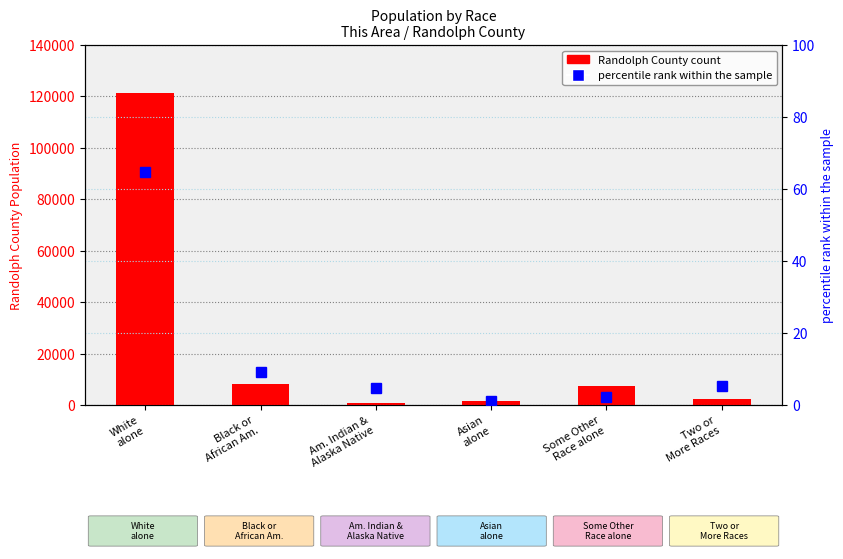

What is the label of the 3rd bar from the left?

Am. Indian &
Alaska Native